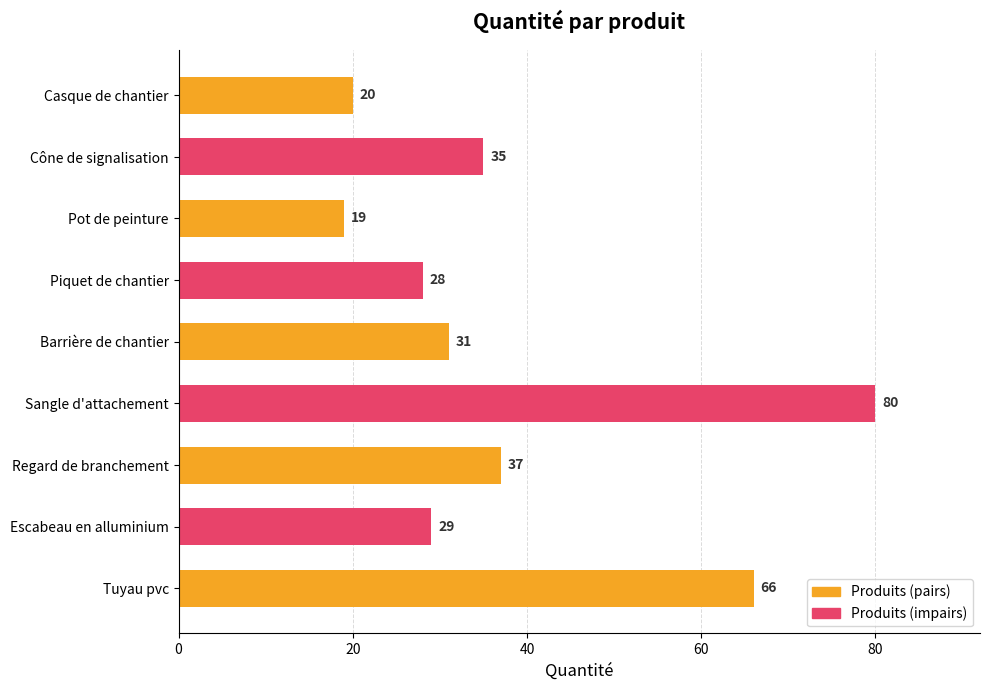

Reading bottom to top, extract all data points from this chart.

Tuyau pvc=66	Escabeau en alluminium=29	Regard de branchement=37	Sangle d'attachement=80	Barrière de chantier=31	Piquet de chantier=28	Pot de peinture=19	Cône de signalisation=35	Casque de chantier=20